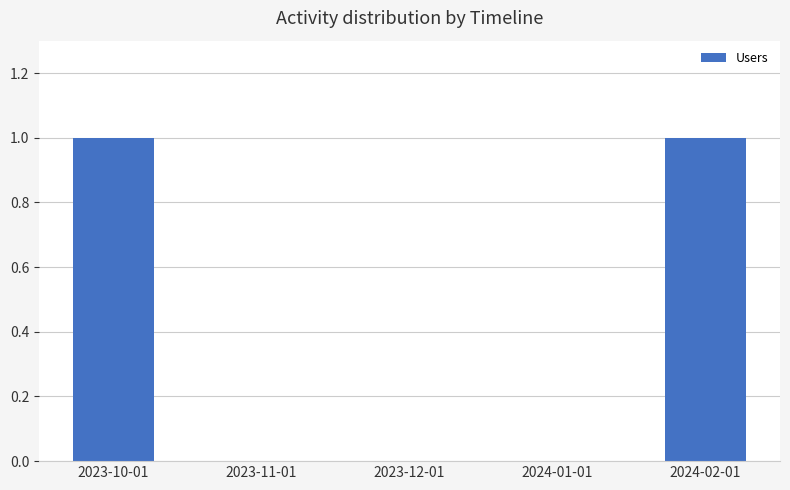

Between 2024-02-01 and 2023-12-01, which is larger?

2024-02-01